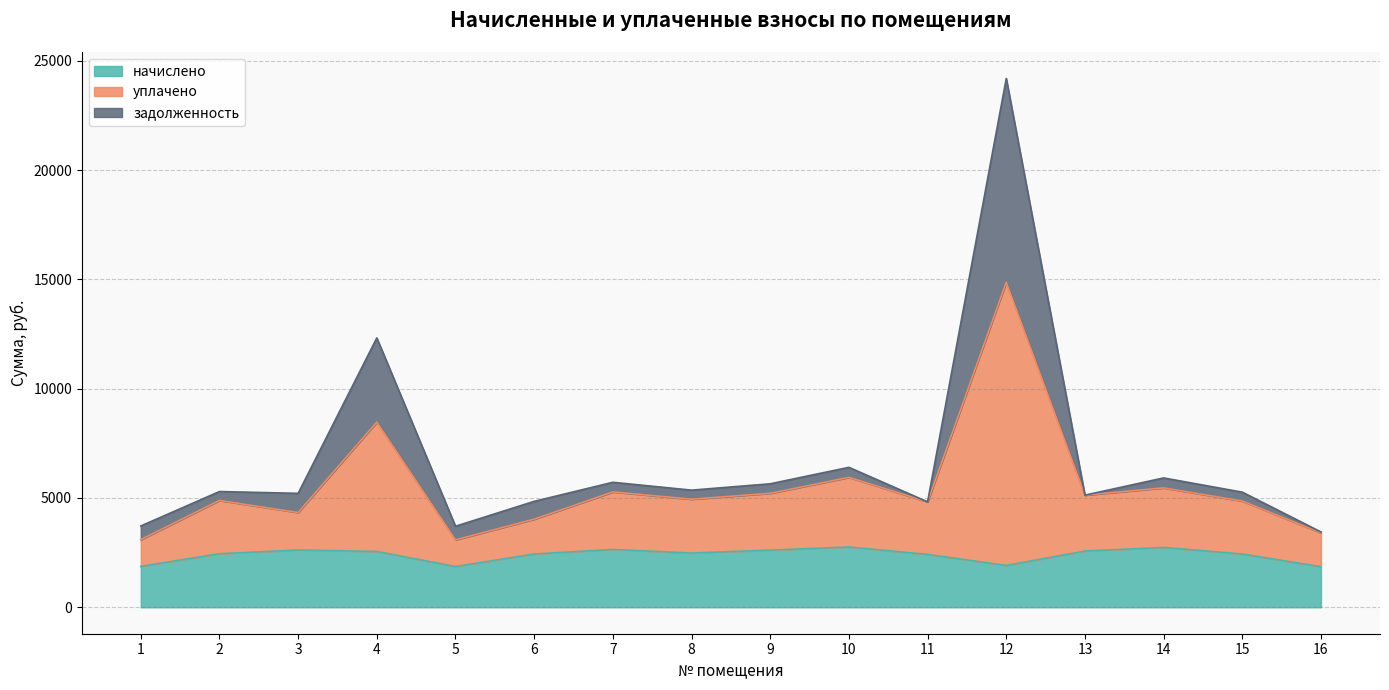

True or false: уплачено and начислено intersect in this chart.

False